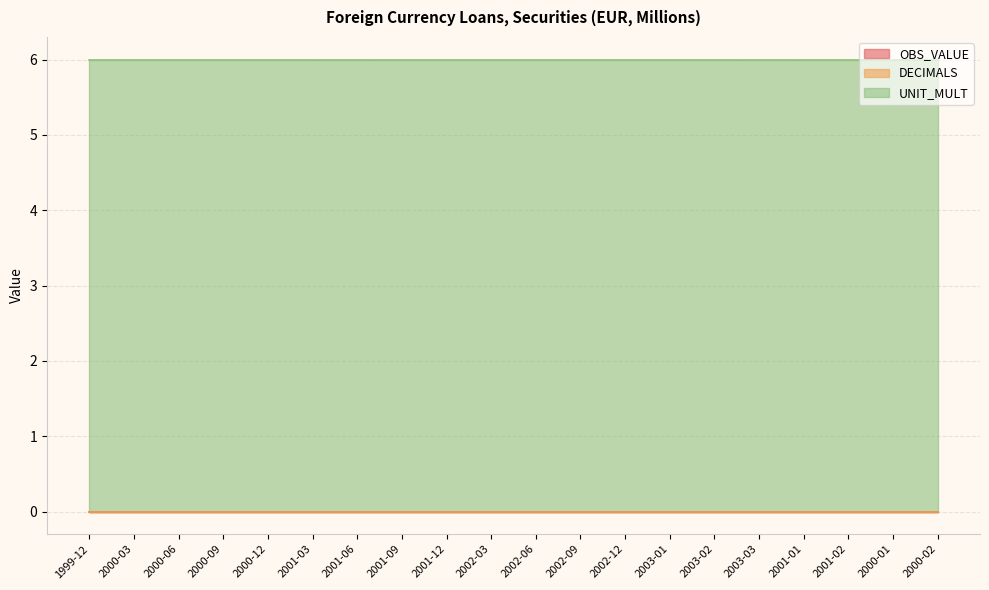

True or false: UNIT_MULT and DECIMALS intersect in this chart.

False